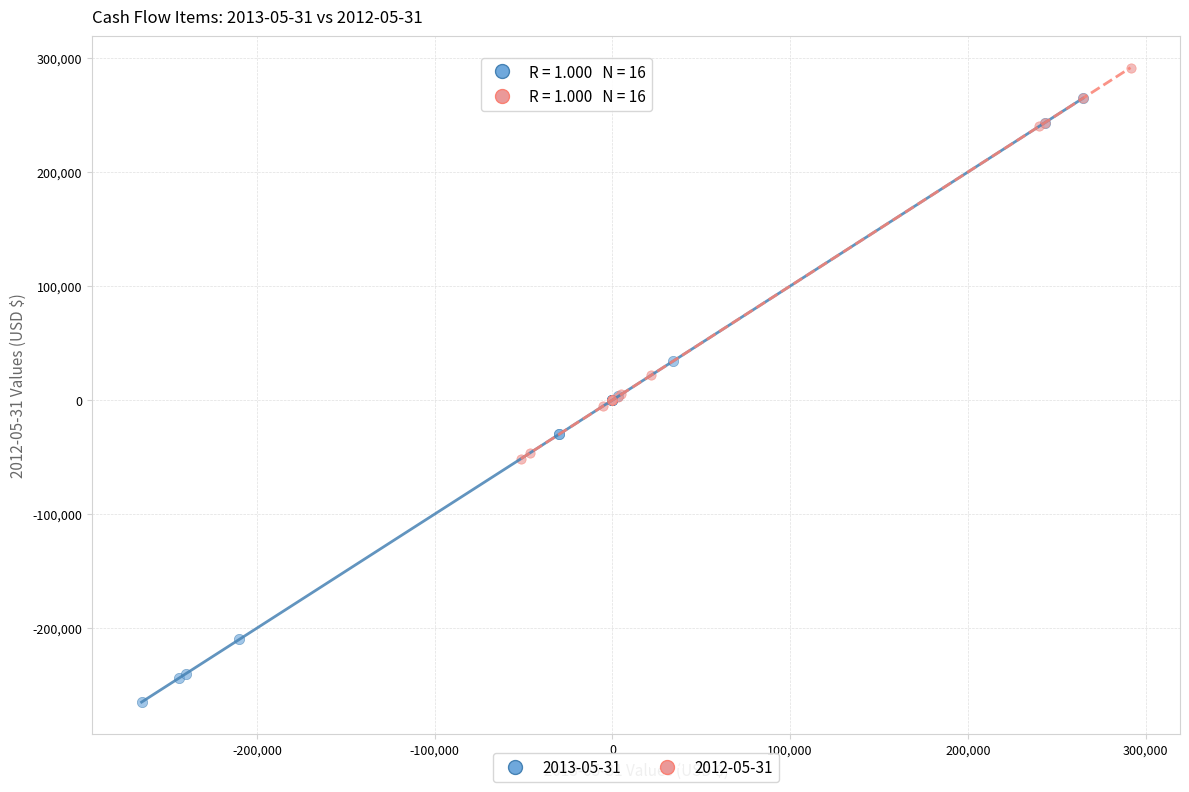

Which series contains the highest Y value?

2012-05-31